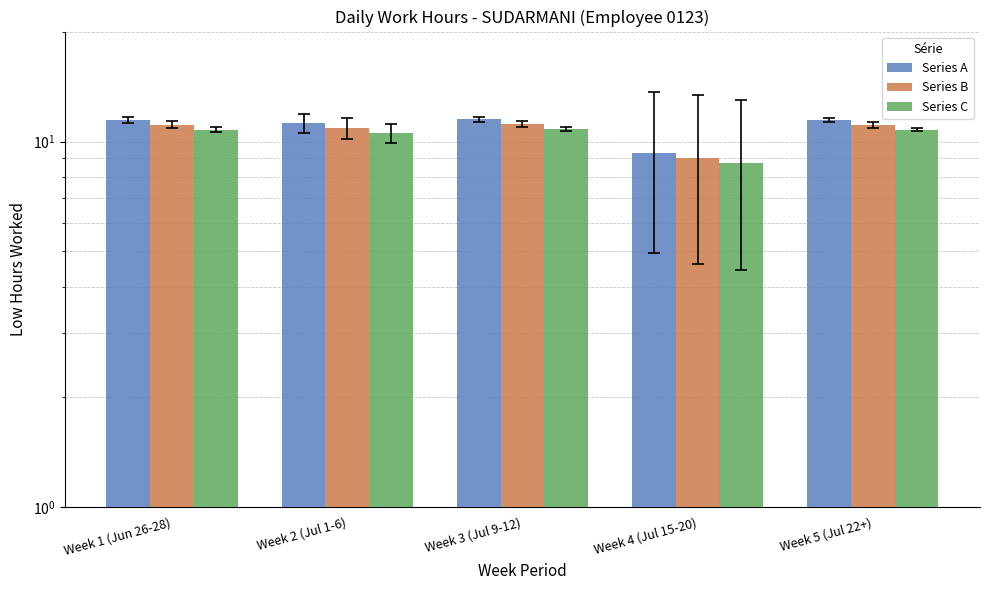

What is the greatest value displayed?

11.5